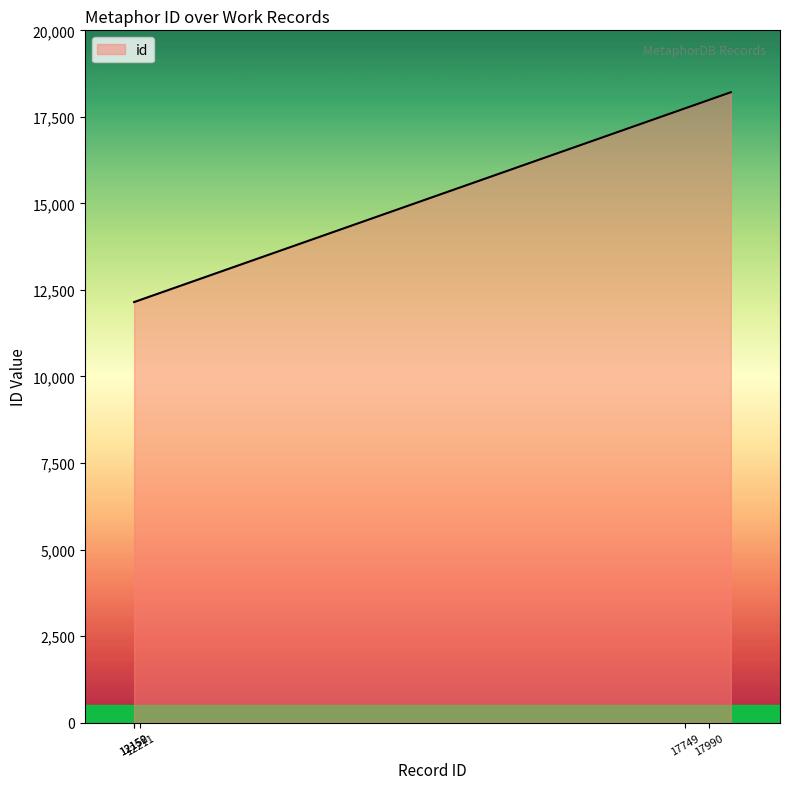

What is the difference between the maximum and minimum values?

6061